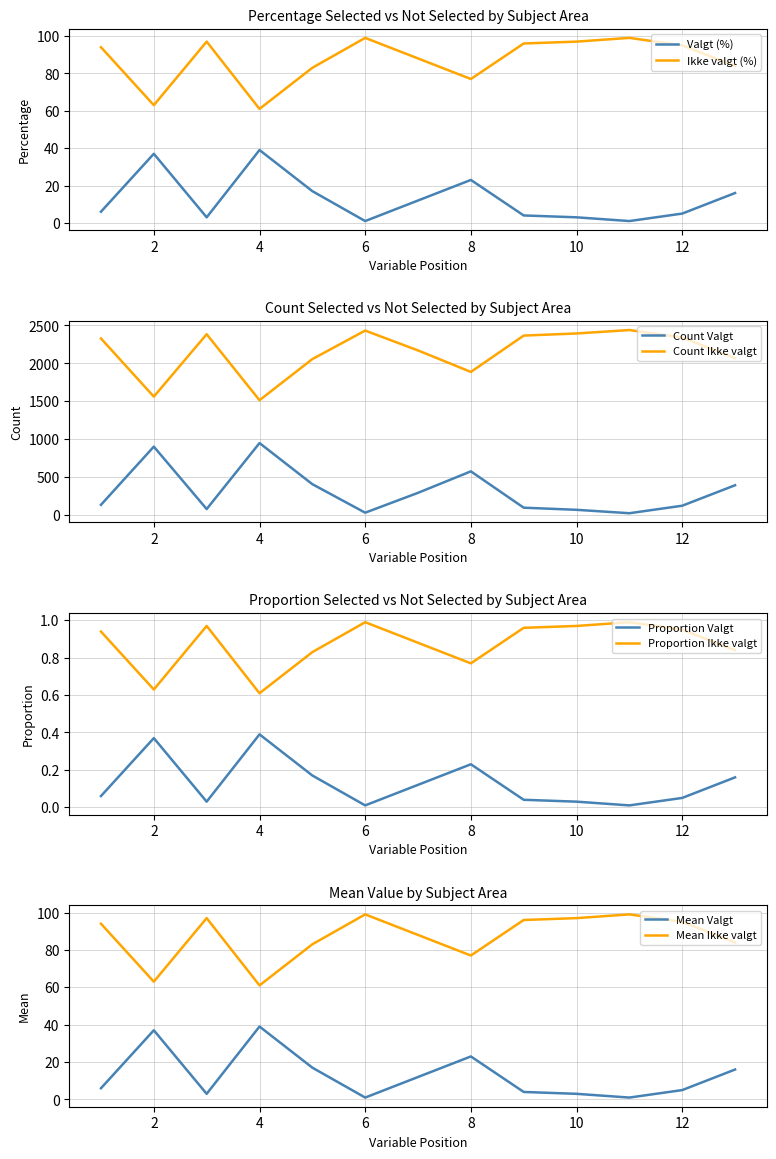

True or false: Valgt (%) and Ikke valgt (%) intersect in this chart.

False